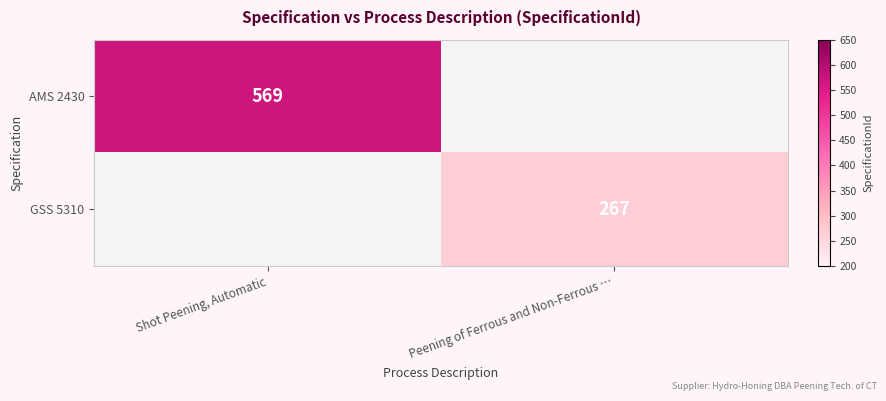

Is the value of GSS 5310 at Peening of Ferrous and Non-Ferrous … greater than the value of AMS 2430 at Shot Peening, Automatic?

No